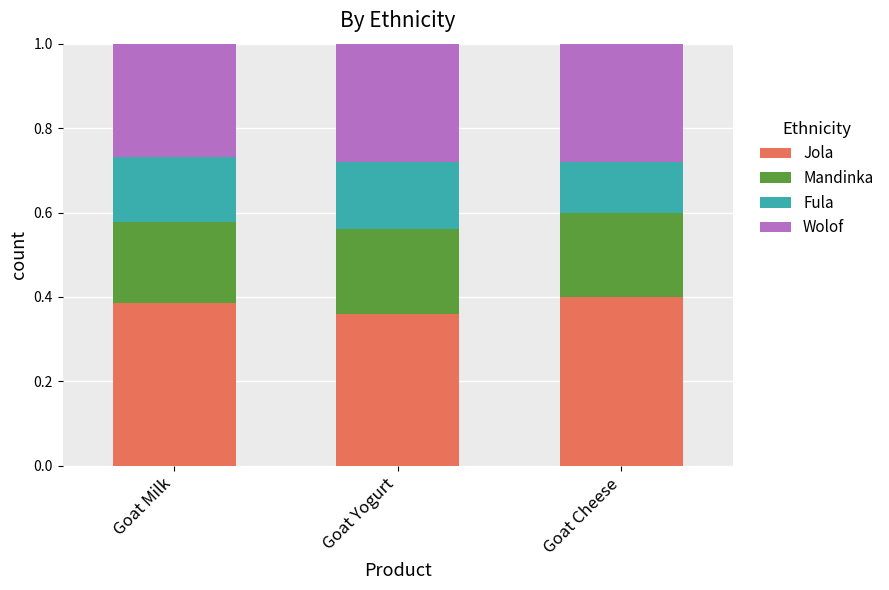

Which category has the lowest value in the Jola series?

Goat Yogurt